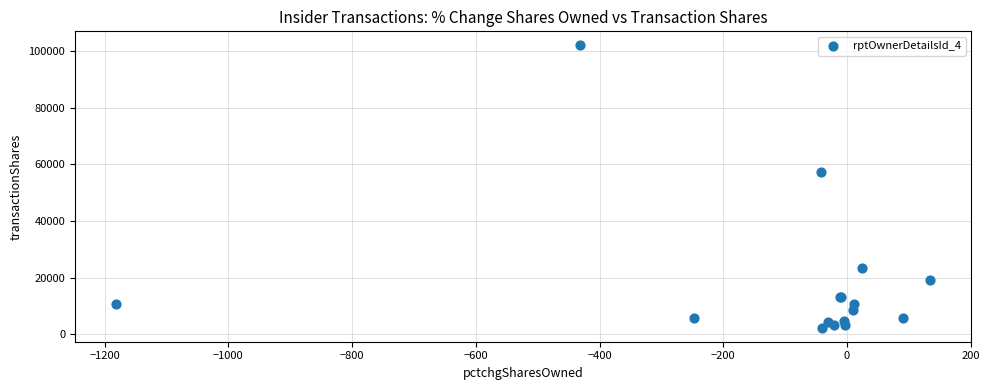

What Y value in the scatter plot is closest to 52202?

57214